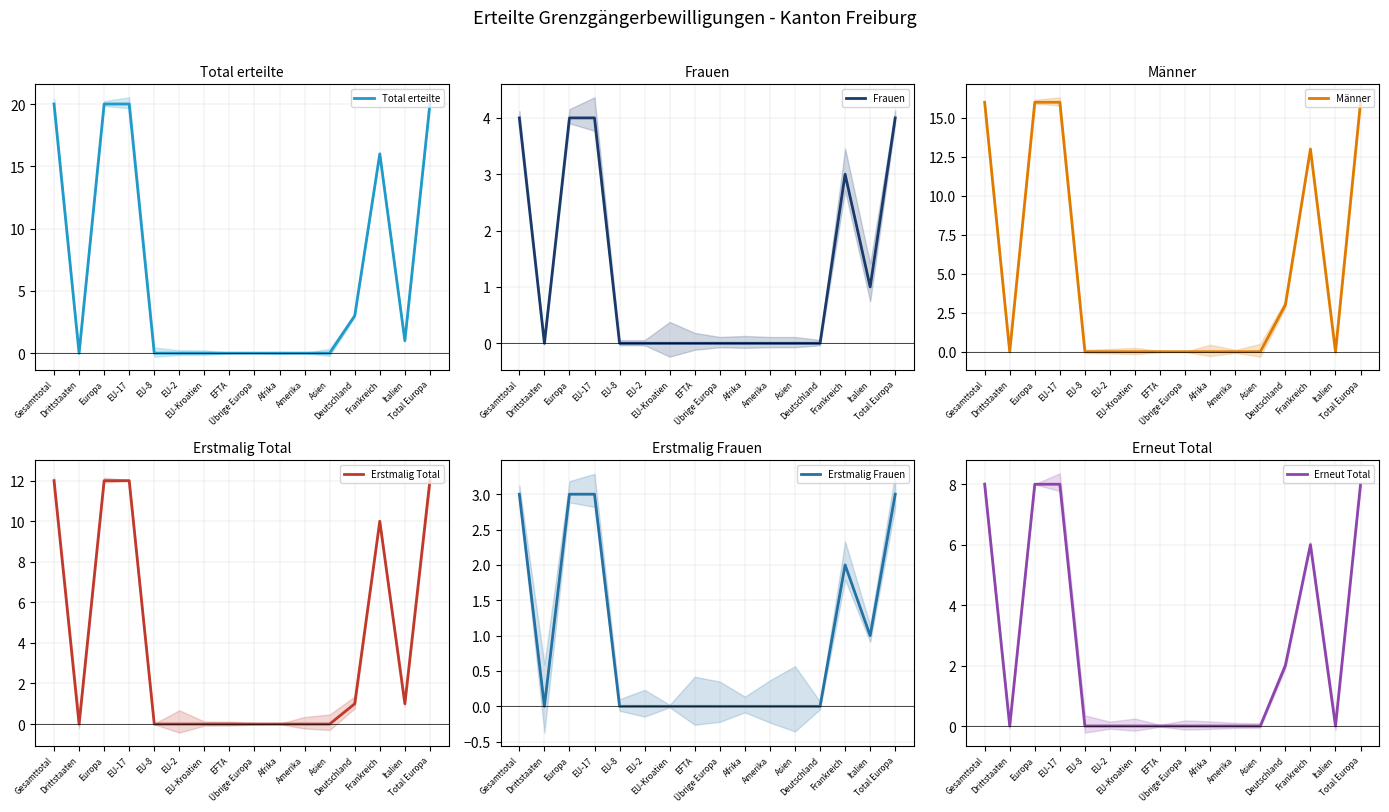

Reading left to right, transcribe all the data shown in this chart.

Total erteilte: 20	0	20	20	0	0	0	0	0	0	0	0	3	16	1	20
Frauen: 4	0	4	4	0	0	0	0	0	0	0	0	0	3	1	4
Männer: 16	0	16	16	0	0	0	0	0	0	0	0	3	13	0	16
Erstmalig Total: 12	0	12	12	0	0	0	0	0	0	0	0	1	10	1	12
Erstmalig Frauen: 3	0	3	3	0	0	0	0	0	0	0	0	0	2	1	3
Erneut Total: 8	0	8	8	0	0	0	0	0	0	0	0	2	6	0	8